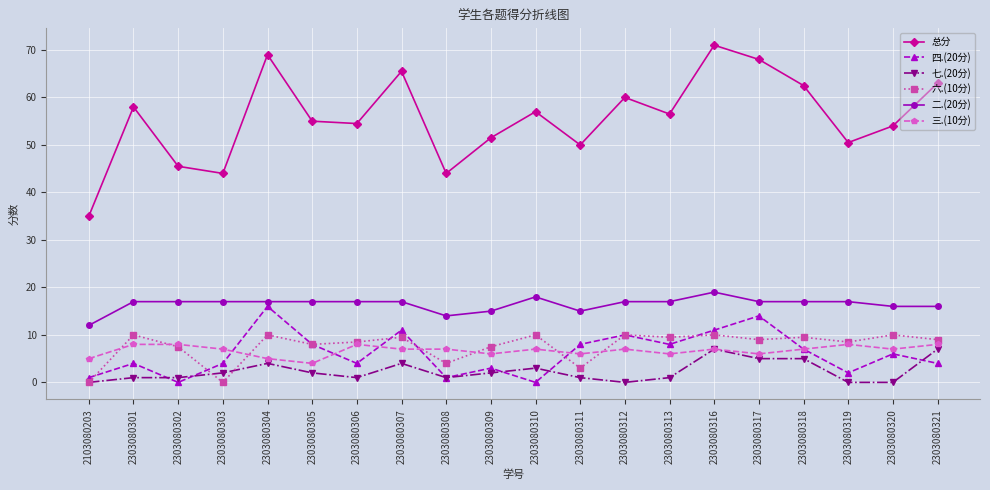

Does the chart display data point markers on the line(s)?

Yes